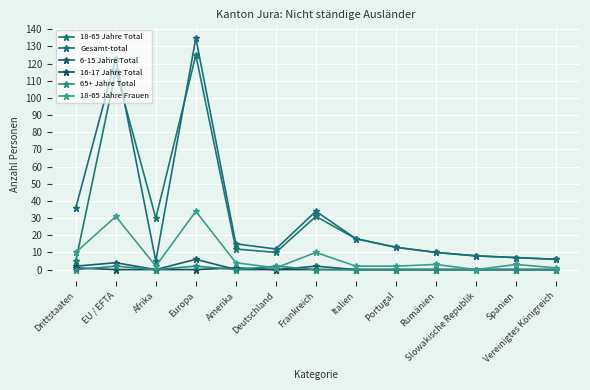

What is the difference between the maximum and minimum values in the 6-15 Jahre Total series?

6